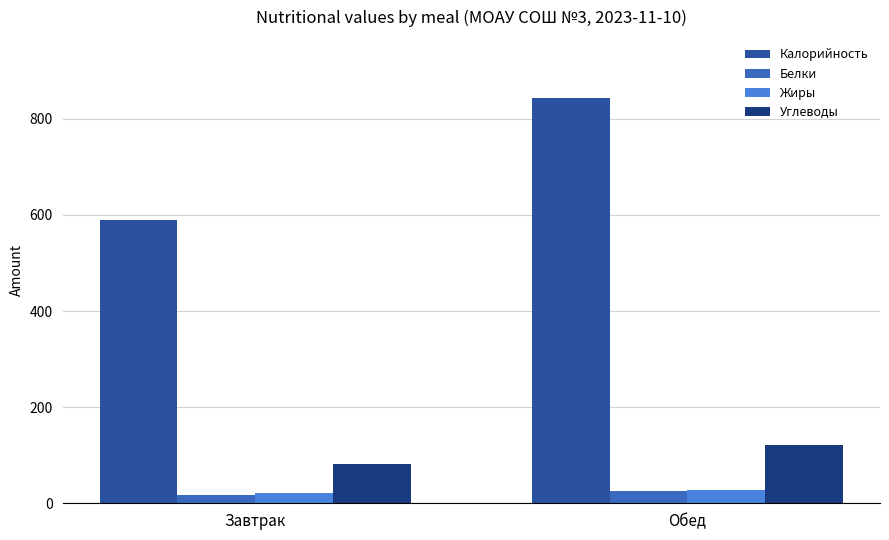

Is the value of Калорийность at Обед greater than the value of Жиры at Обед?

Yes